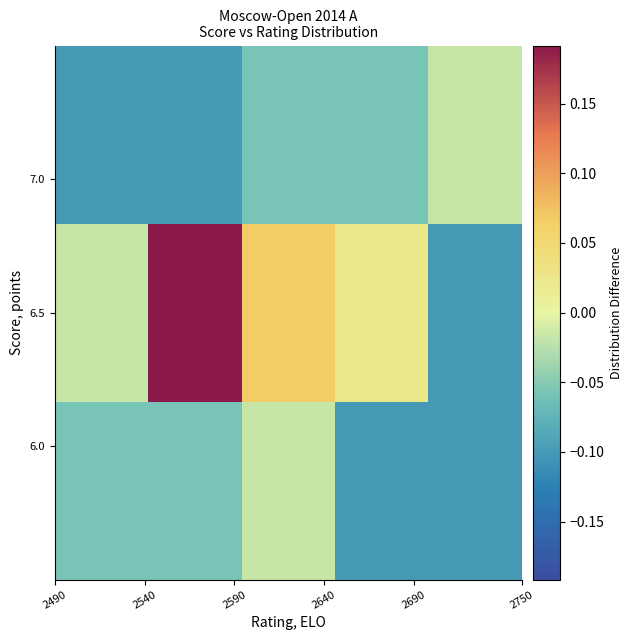

Which series has the largest total across all categories?

6.5